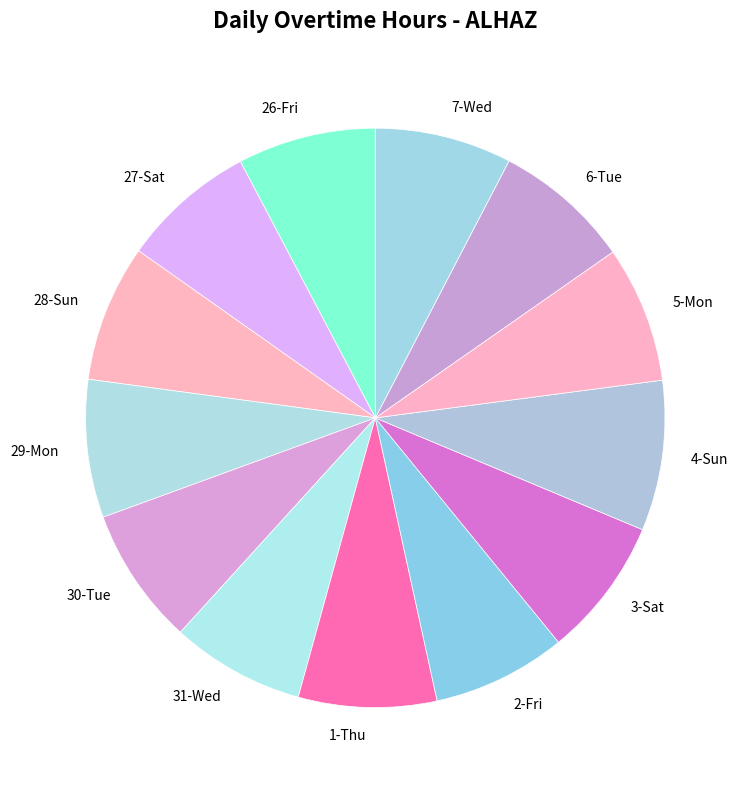

Does any single category account for the majority?

No